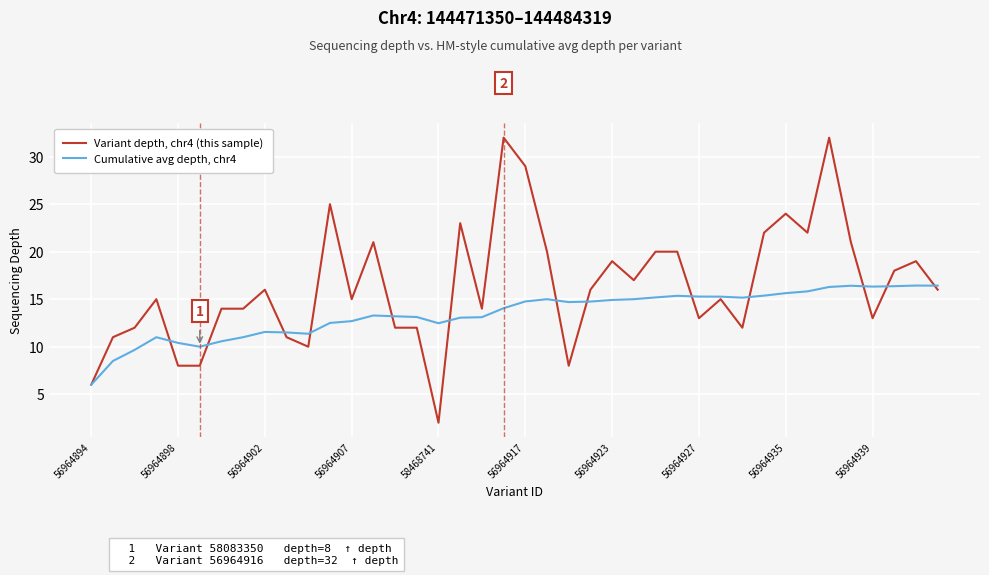

List the series in order of their peak value, highest first.

Variant depth, chr4 (this sample), Cumulative avg depth, chr4